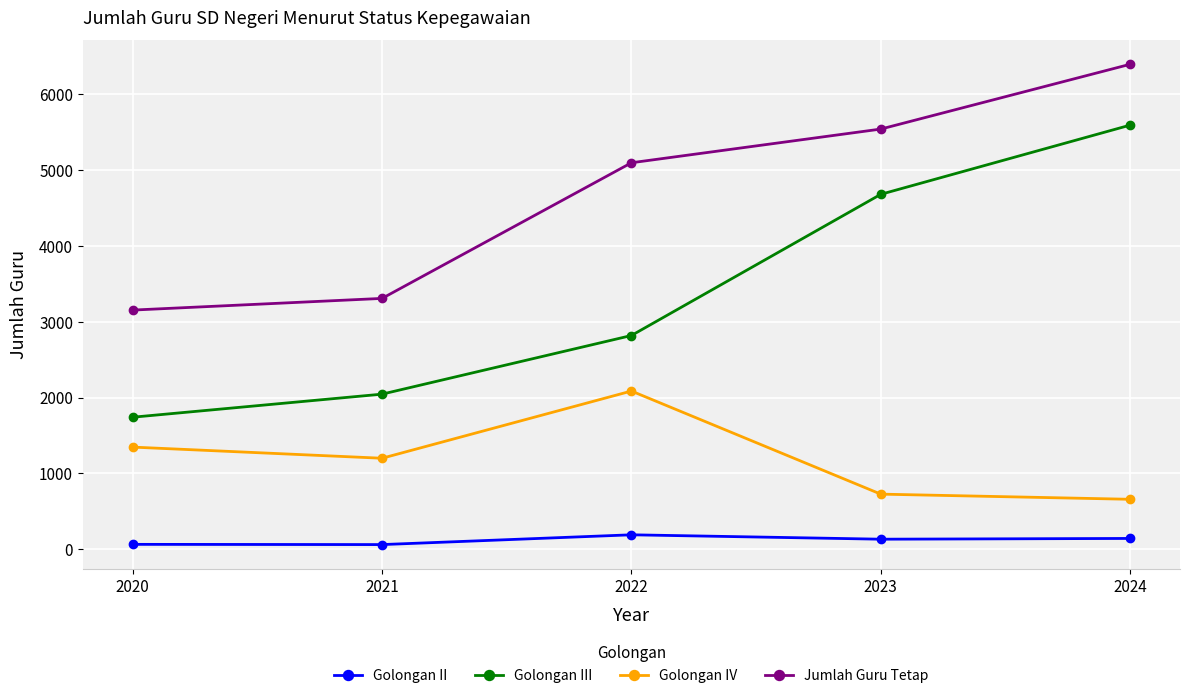

True or false: Golongan III and Golongan IV intersect in this chart.

False